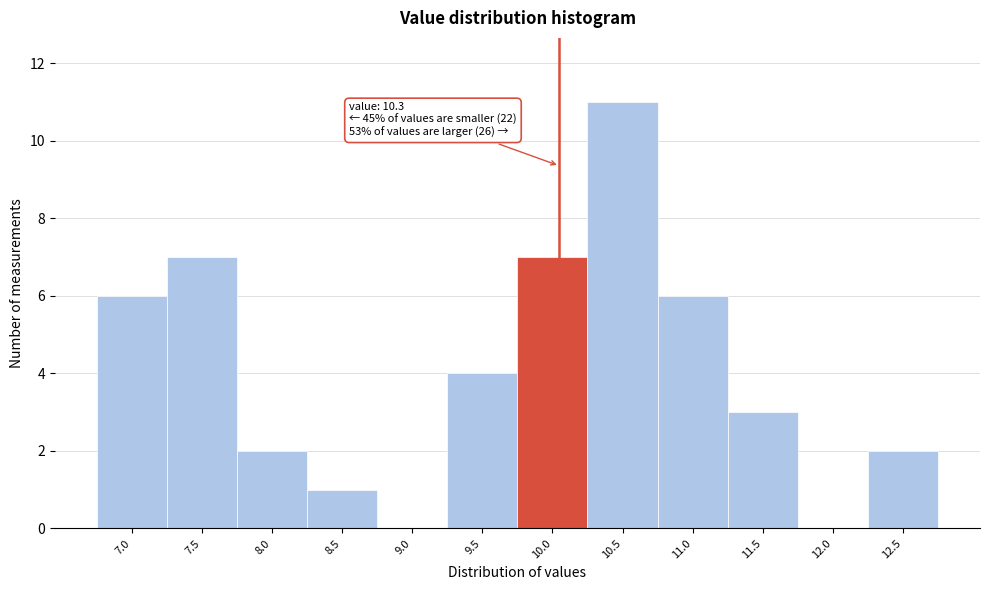

Reading left to right, transcribe all the data shown in this chart.

7.0=6	7.5=7	8.0=2	8.5=1	9.0=0	9.5=4	10.0=7	10.5=11	11.0=6	11.5=3	12.0=0	12.5=2